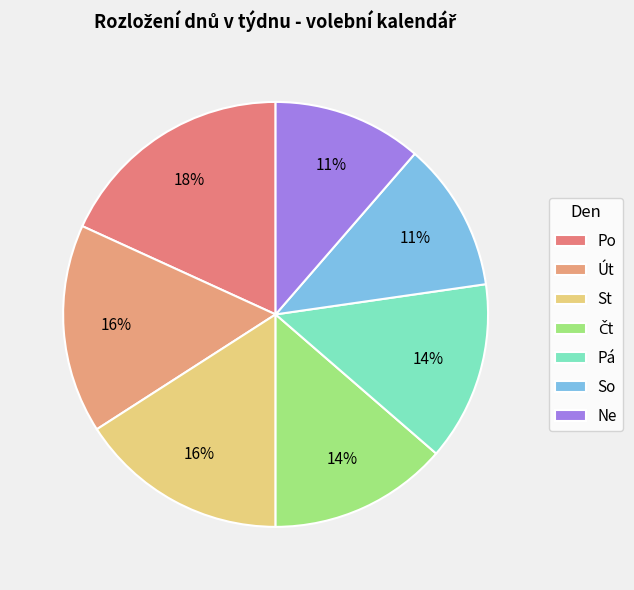

How many slices are in this pie chart?

7